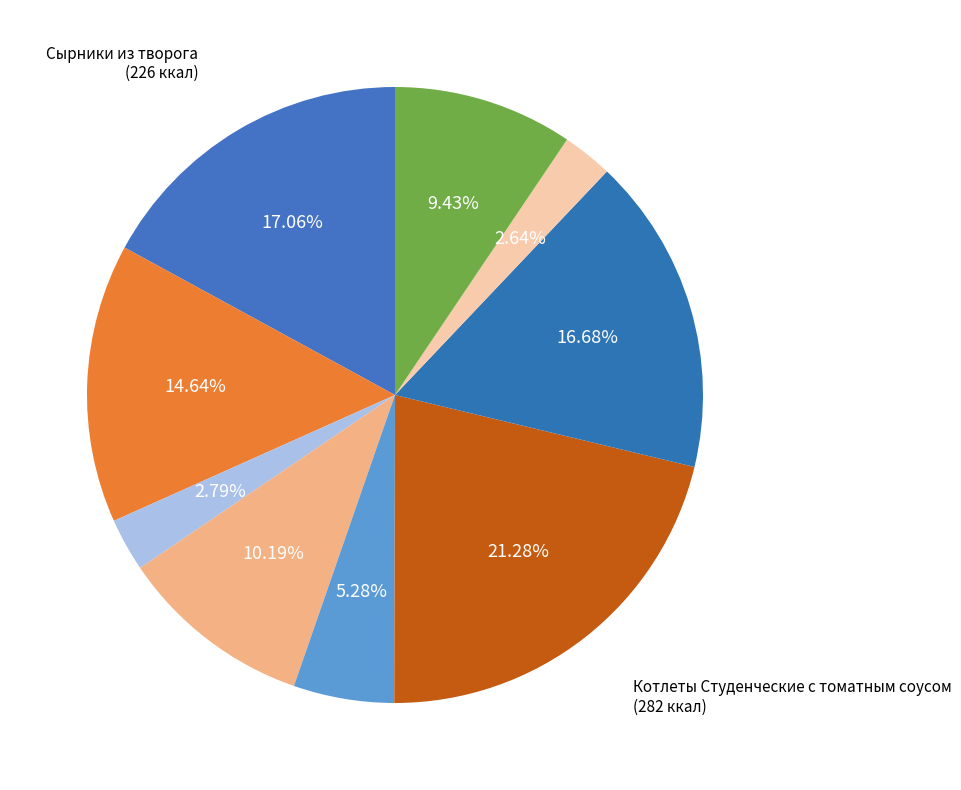

Count the number of slices in the pie.

9